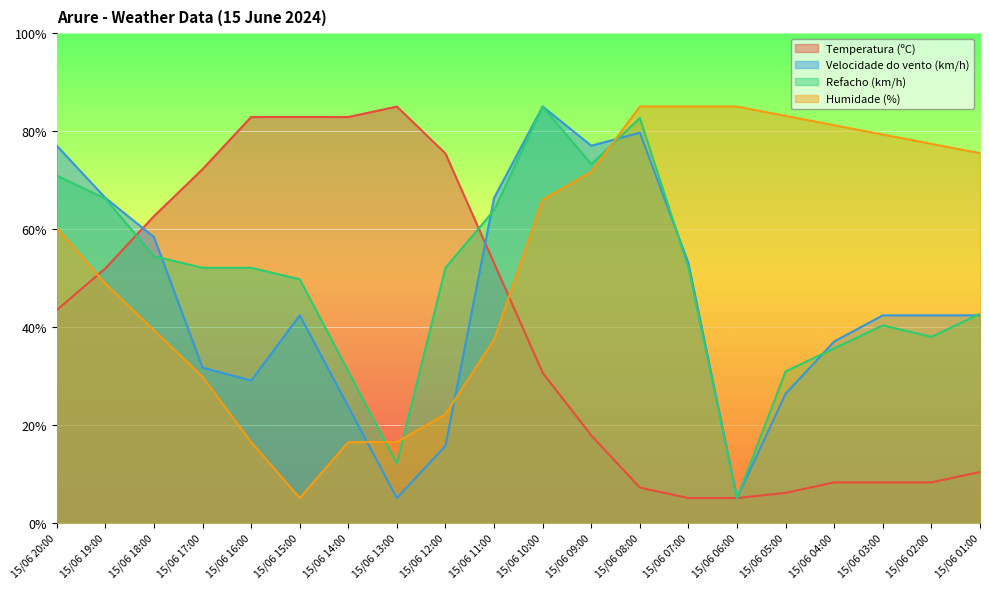

Which has a higher value, 15/06 14:00 or 15/06 09:00?

15/06 14:00